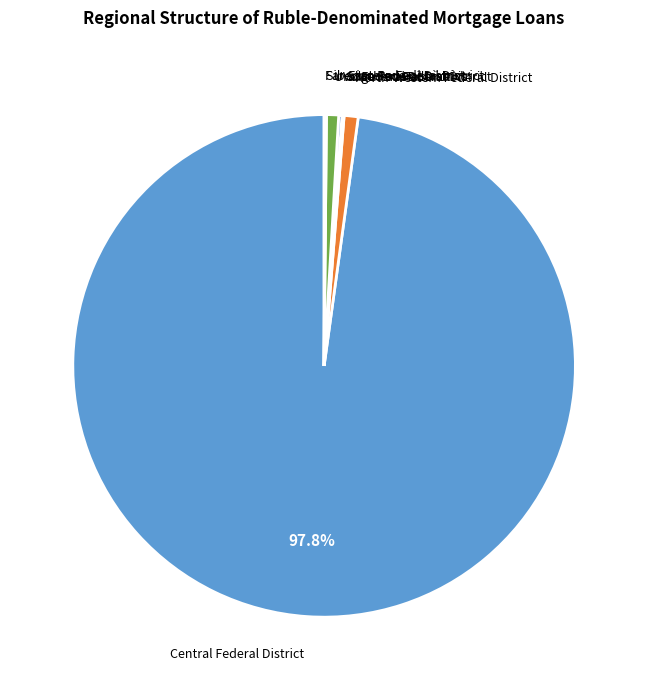

Does any single category account for the majority?

Yes